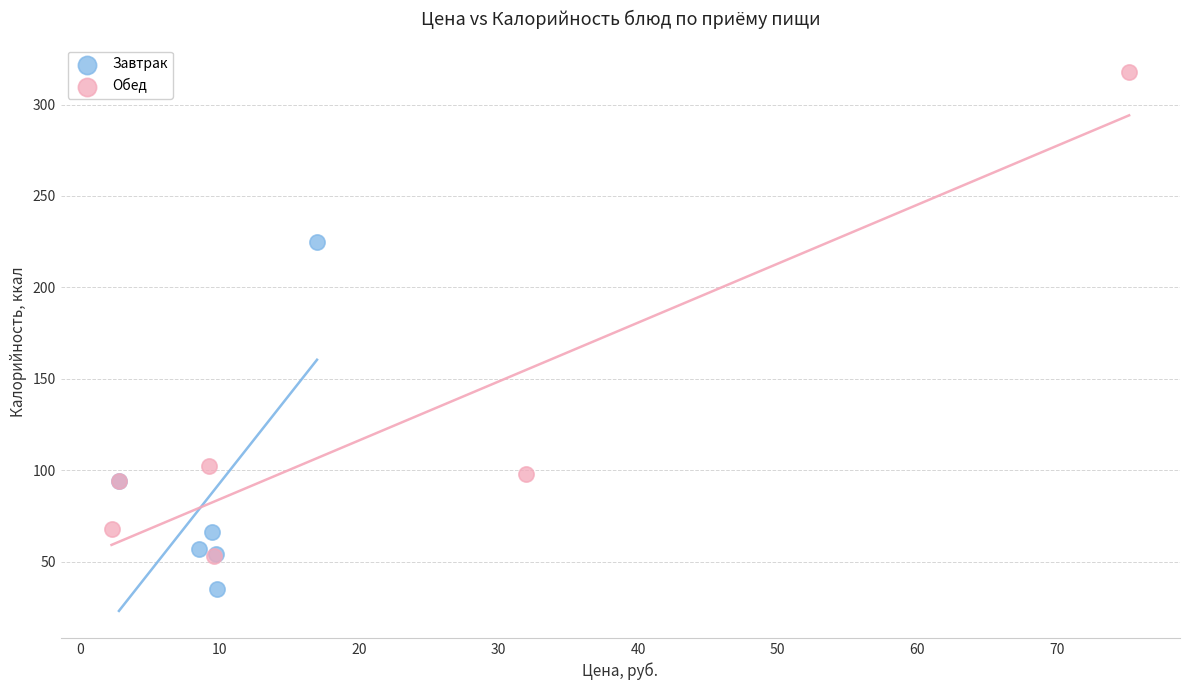

Which series reaches the maximum Y coordinate?

Обед